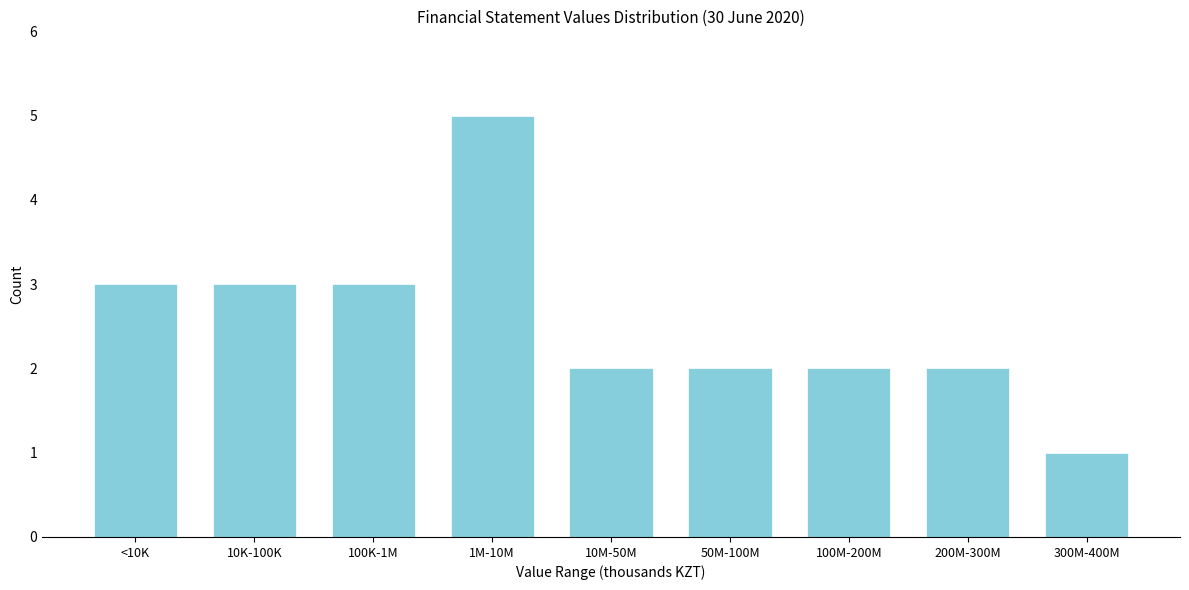

Reading left to right, extract all data points from this chart.

<10K=3	10K-100K=3	100K-1M=3	1M-10M=5	10M-50M=2	50M-100M=2	100M-200M=2	200M-300M=2	300M-400M=1